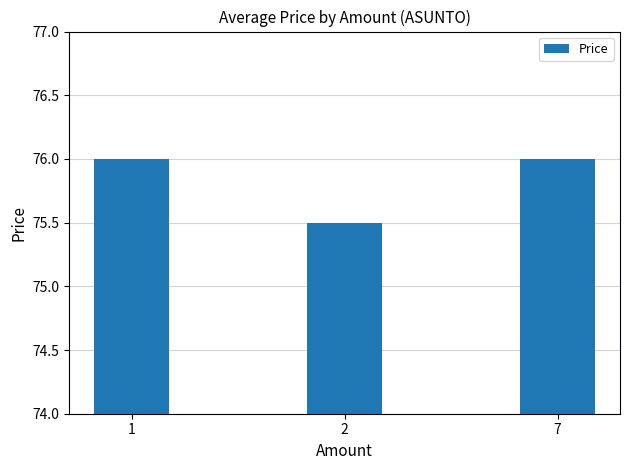

Which has a higher value, 7 or 2?

7